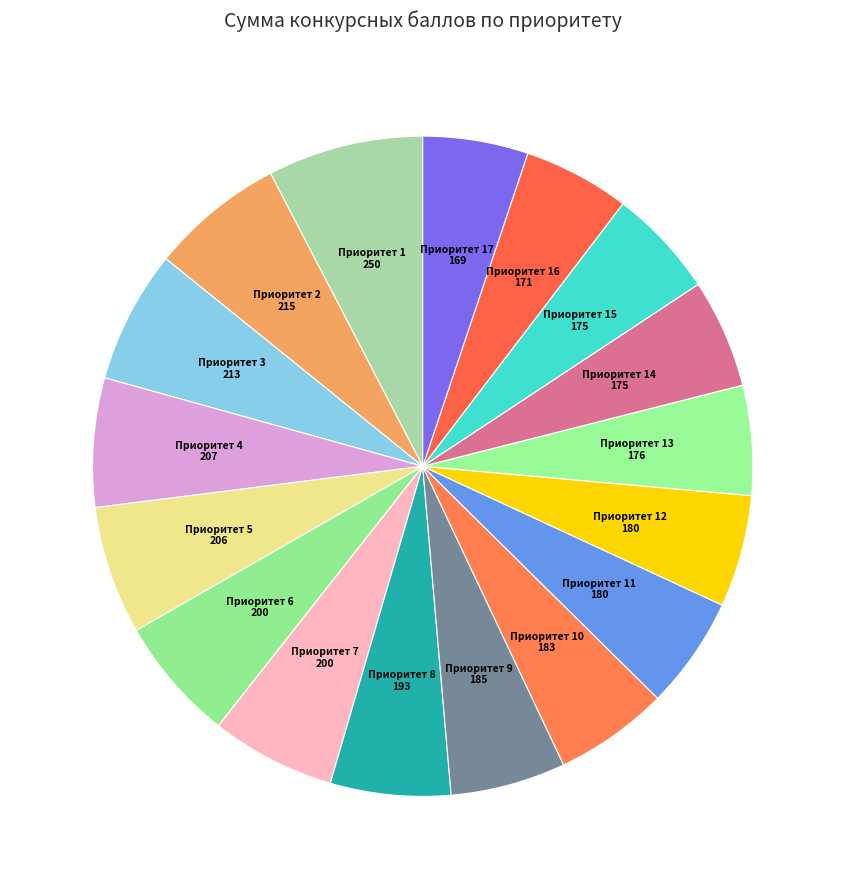

How many slices are in this pie chart?

17